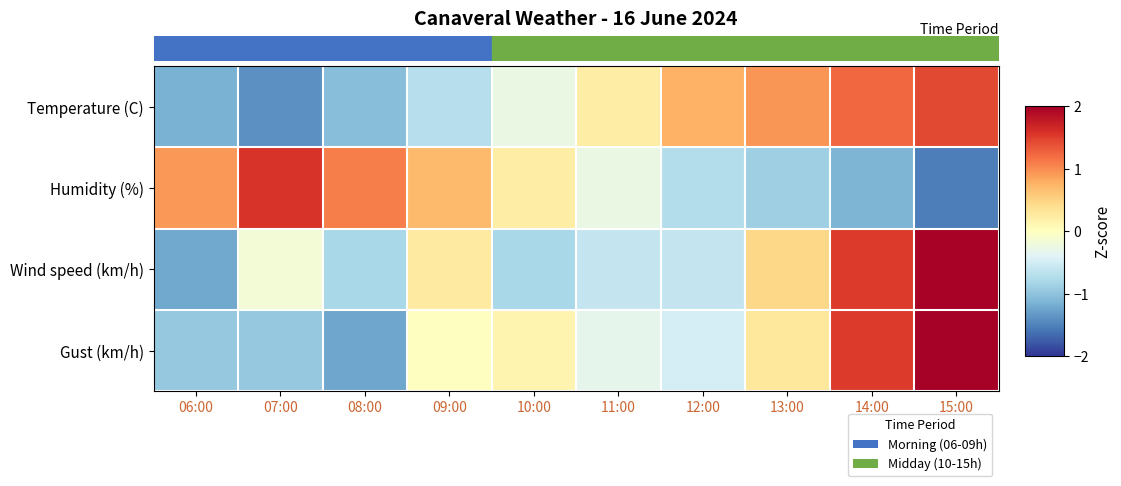

Reading left to right, transcribe all the data shown in this chart.

Temperature (C): 06:00=-1.2	07:00=-1.4	08:00=-1.0	09:00=-0.7	10:00=-0.3	11:00=0.2	12:00=0.8	13:00=0.9	14:00=1.2	15:00=1.4
Humidity (%): 06:00=0.9	07:00=1.6	08:00=1.1	09:00=0.7	10:00=0.2	11:00=-0.3	12:00=-0.7	13:00=-0.9	14:00=-1.1	15:00=-1.5
Wind speed (km/h): 06:00=-1.2	07:00=-0.2	08:00=-0.8	09:00=0.3	10:00=-0.8	11:00=-0.6	12:00=-0.6	13:00=0.5	14:00=1.5	15:00=2.0
Gust (km/h): 06:00=-0.9	07:00=-0.9	08:00=-1.2	09:00=-0.0	10:00=0.1	11:00=-0.3	12:00=-0.5	13:00=0.3	14:00=1.5	15:00=2.0